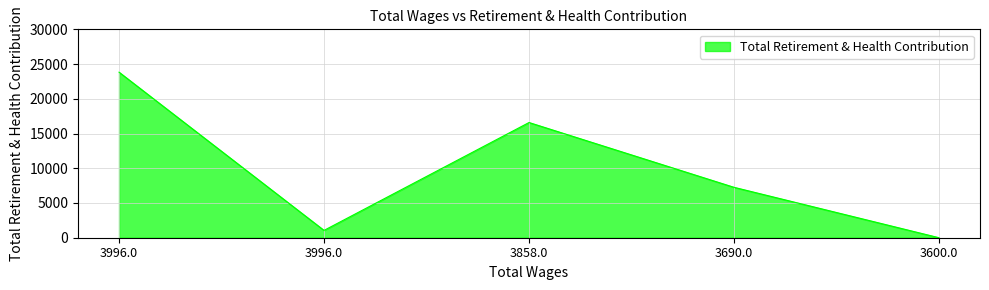

What is the label of the 3rd point from the right?

3858.0